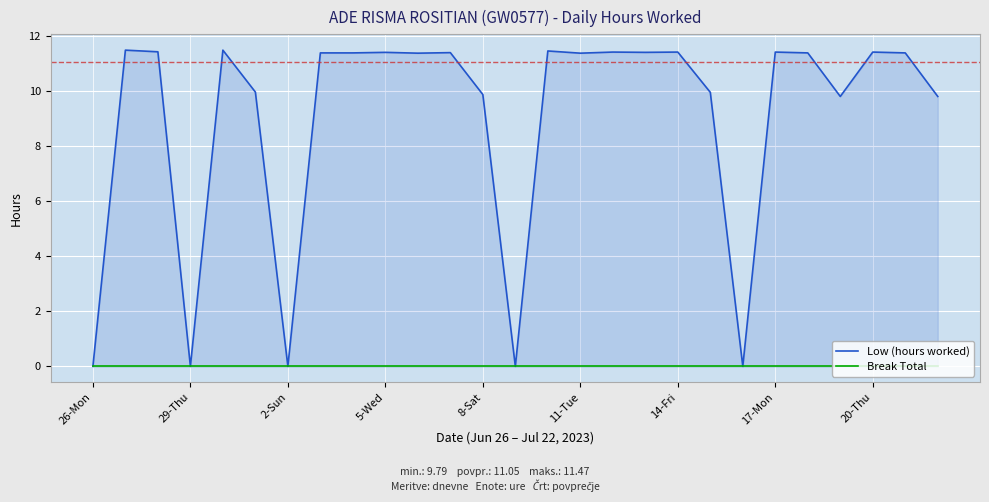

Which series changed the most between 18 and 20?

Low (hours worked)